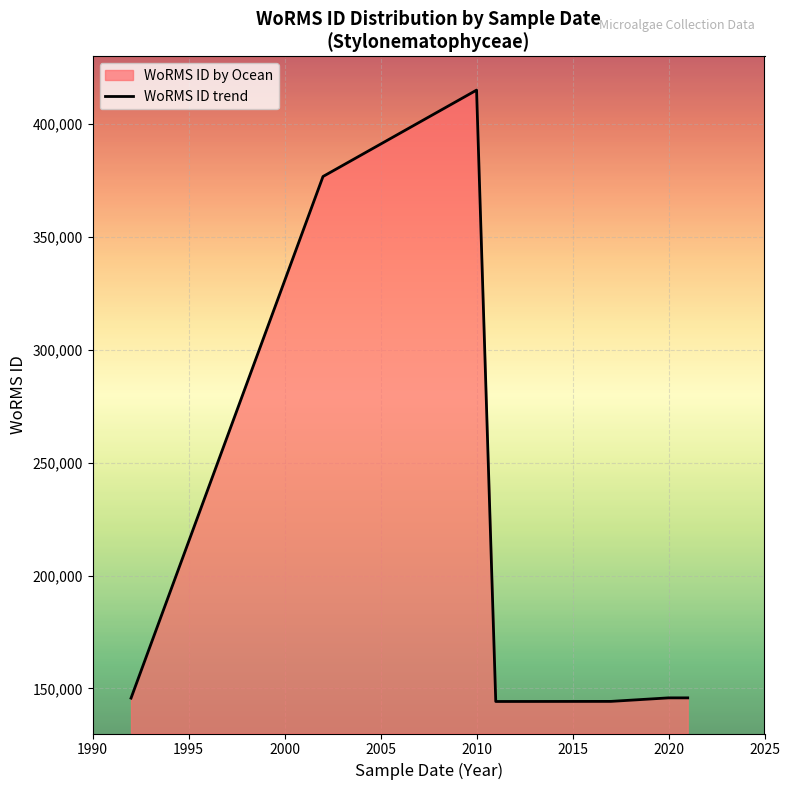

How many lines are shown in the chart?

1